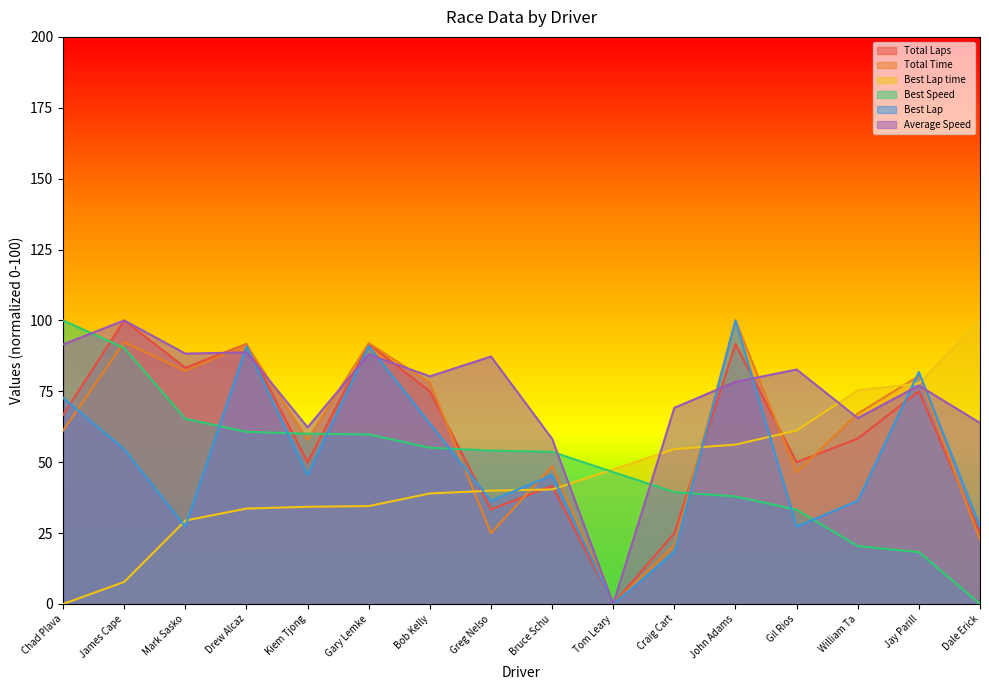

True or false: Average Speed and Best Lap intersect in this chart.

True